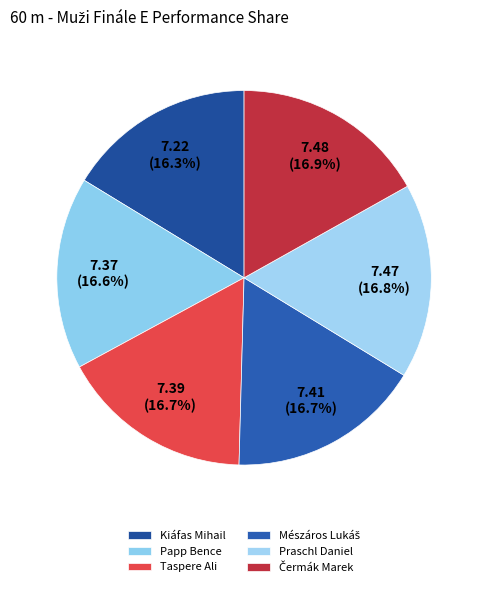

Count the number of slices in the pie.

6